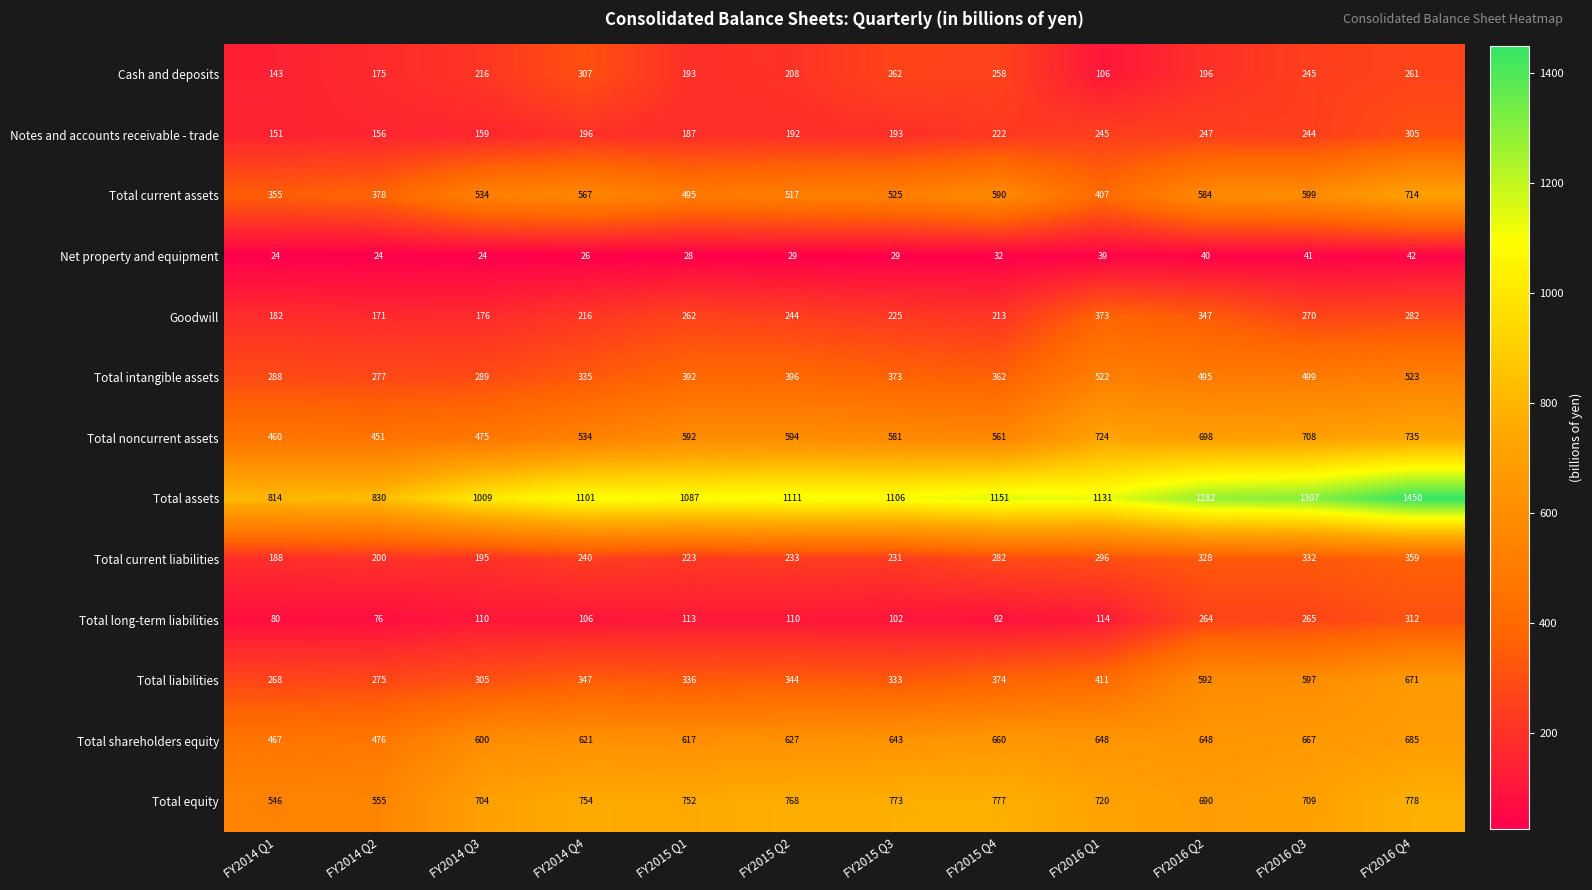

Which series changed the most between FY2014 Q1 and FY2015 Q1?

Total assets